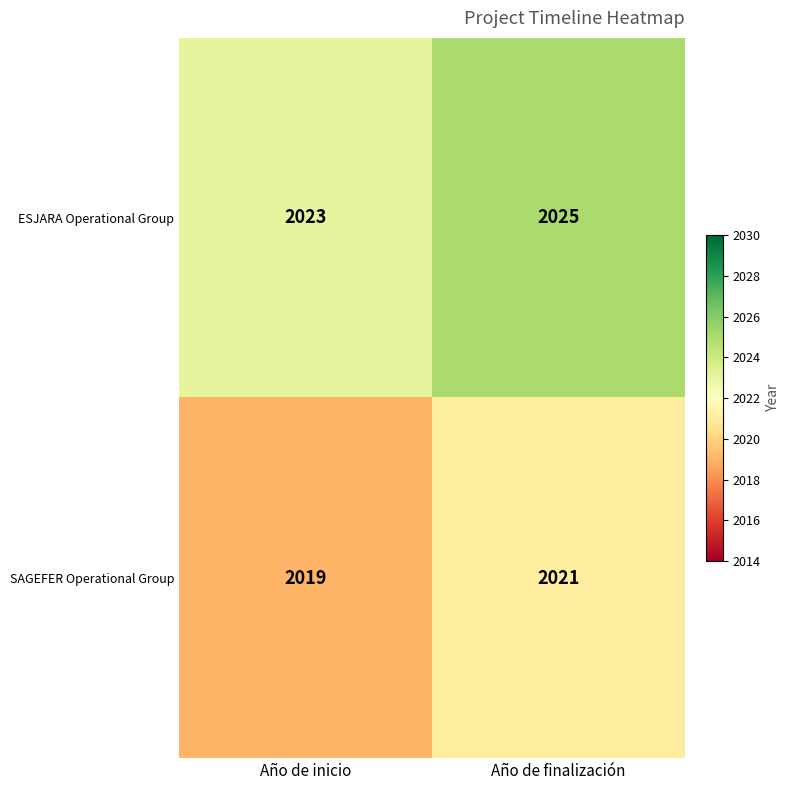

What is the smallest value displayed?

2019